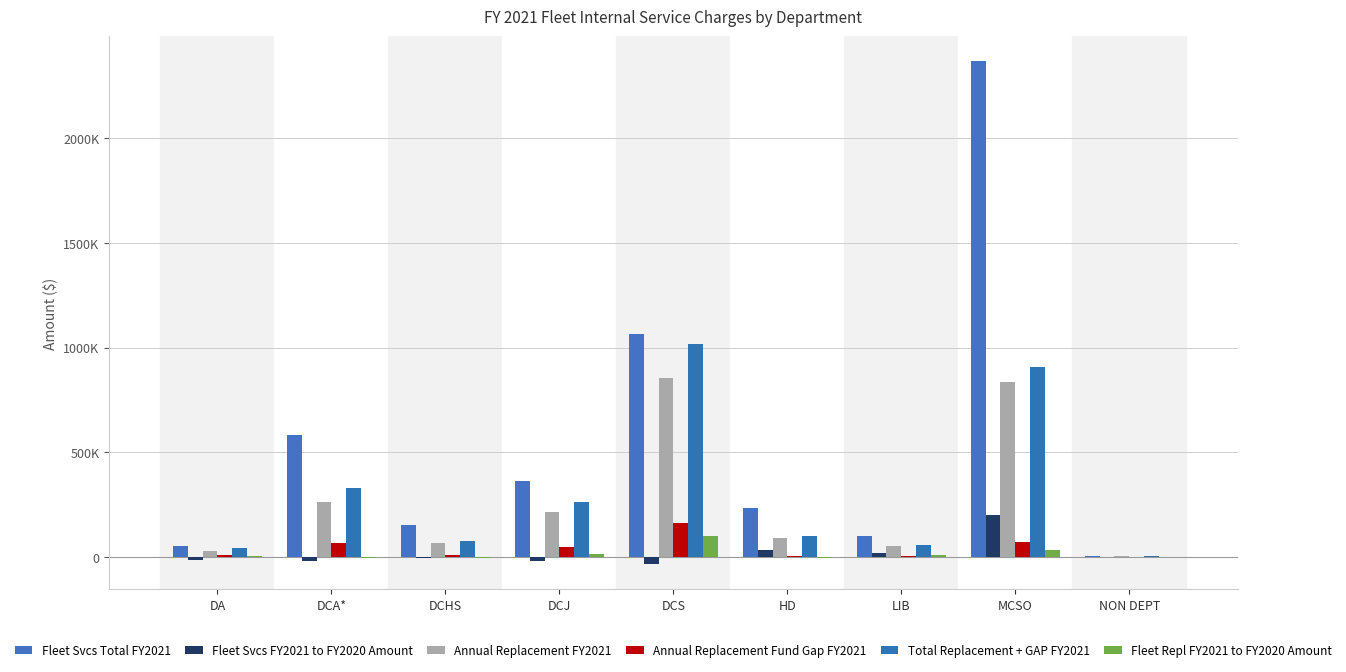

Between DCA* and HD, which series saw the biggest shift?

Fleet Svcs Total FY2021